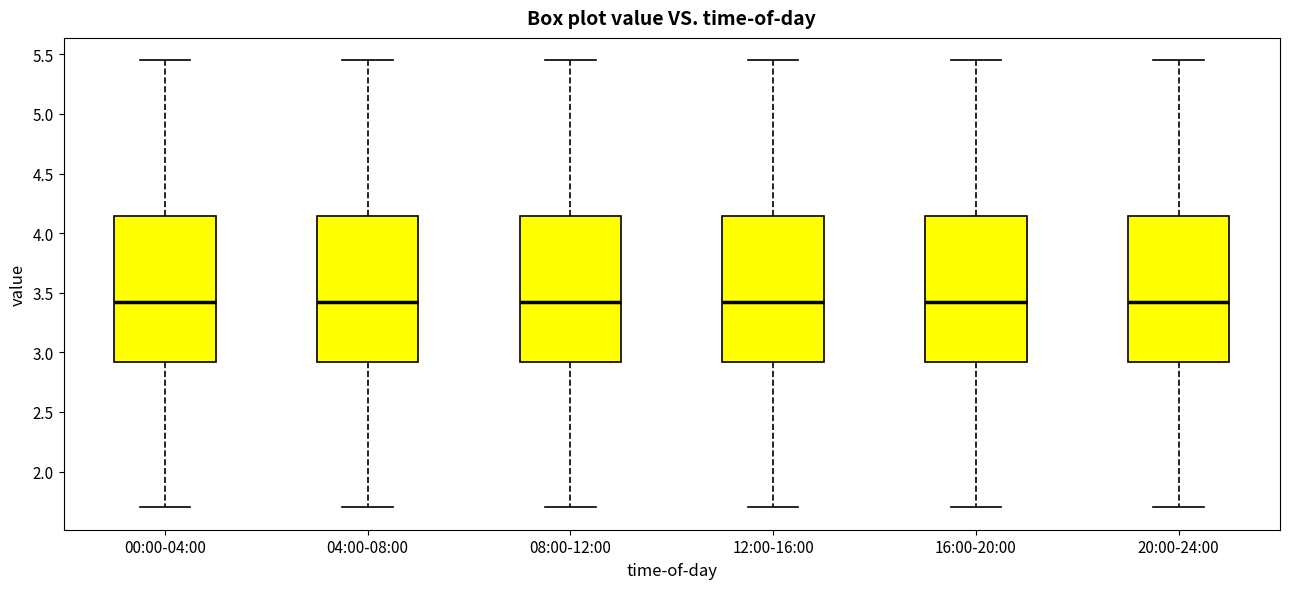

Reading left to right, transcribe this box plot: for each box, give where its median line is, the range the box spans, and where its two whiskers end, as read against the y-axis. The values are not printed on the chart, so give them approximately, as read against the axis.

00:00-04:00: median 3.45, box 2.90 to 4.15, whiskers 1.70 to 5.45
04:00-08:00: median 3.45, box 2.90 to 4.15, whiskers 1.70 to 5.45
08:00-12:00: median 3.45, box 2.90 to 4.15, whiskers 1.70 to 5.45
12:00-16:00: median 3.45, box 2.90 to 4.15, whiskers 1.70 to 5.45
16:00-20:00: median 3.45, box 2.90 to 4.15, whiskers 1.70 to 5.45
20:00-24:00: median 3.45, box 2.90 to 4.15, whiskers 1.70 to 5.45